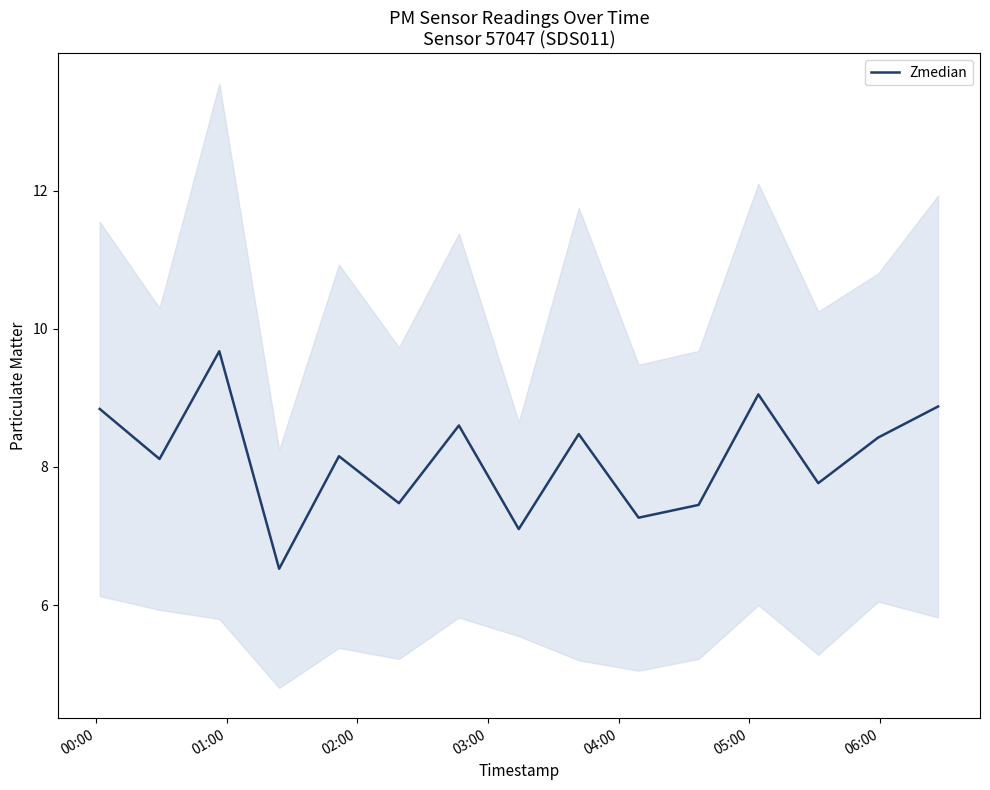

What is the highest value of the Zmedian series?

9.7